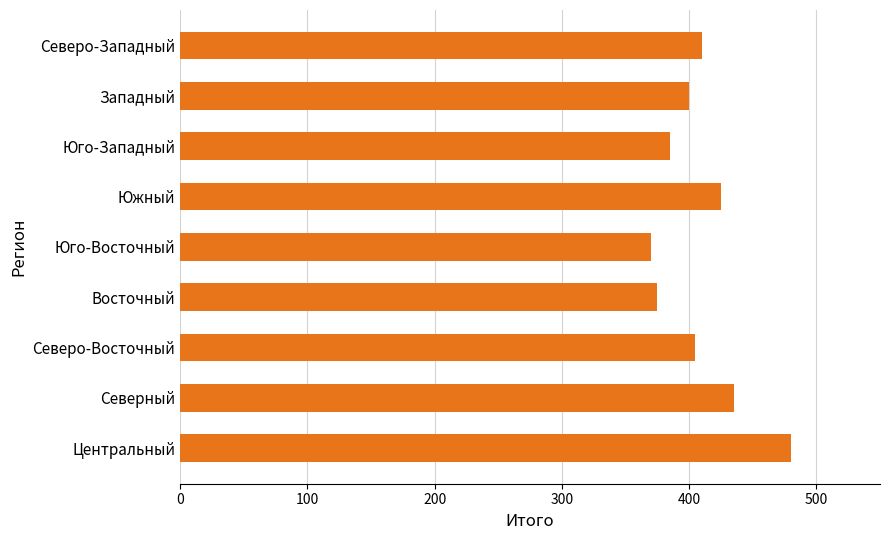

Approximately how many times larger is the value at Южный compared to Центральный?

0.9